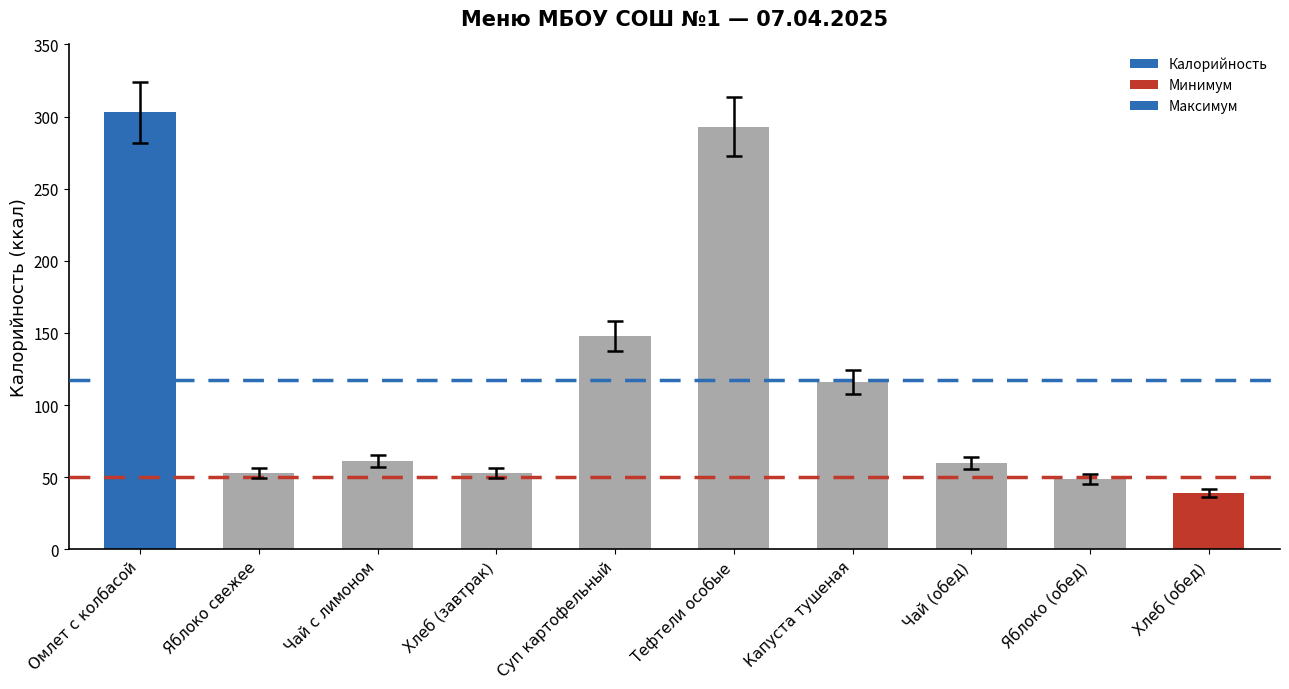

Is it true that the value at Тефтели особые is 132?

False